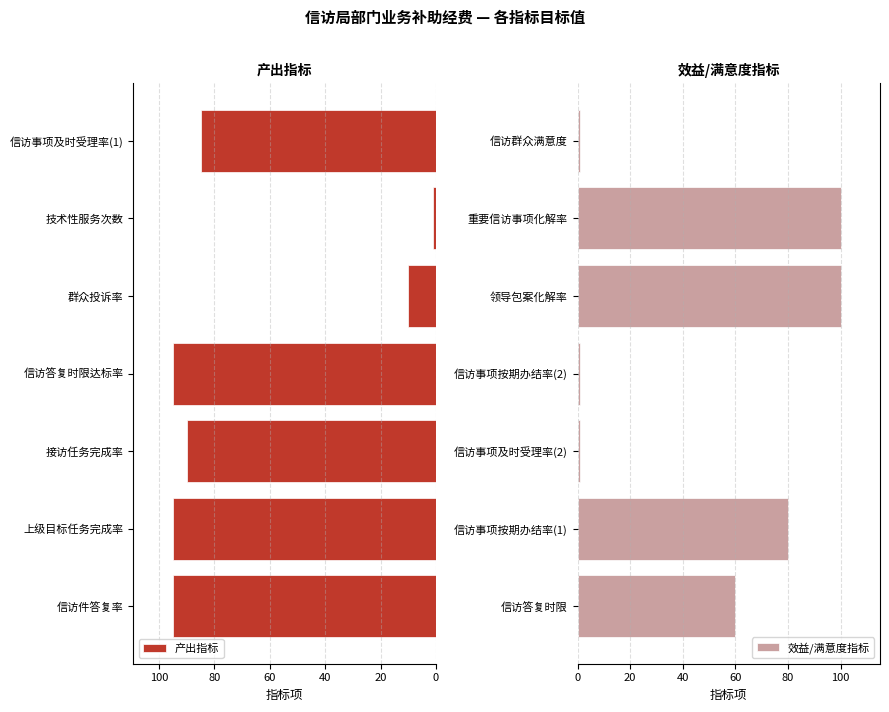

Which category has the lowest value in the 产出指标 series?

技术性服务次数